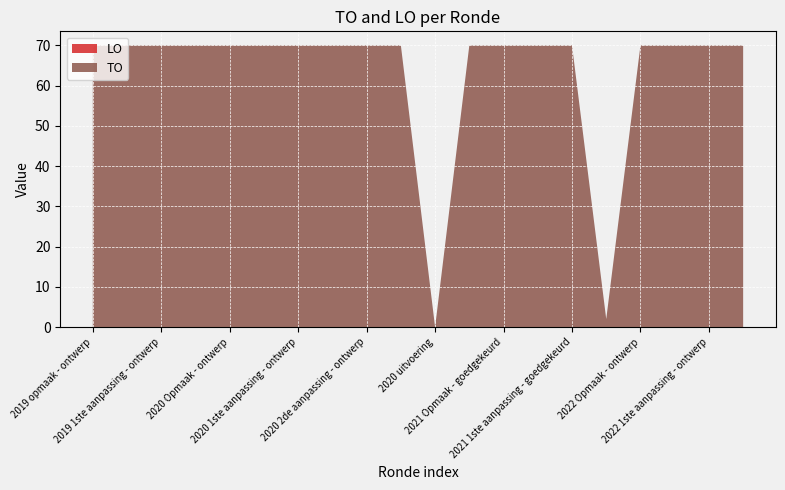

What is the greatest value displayed?

70